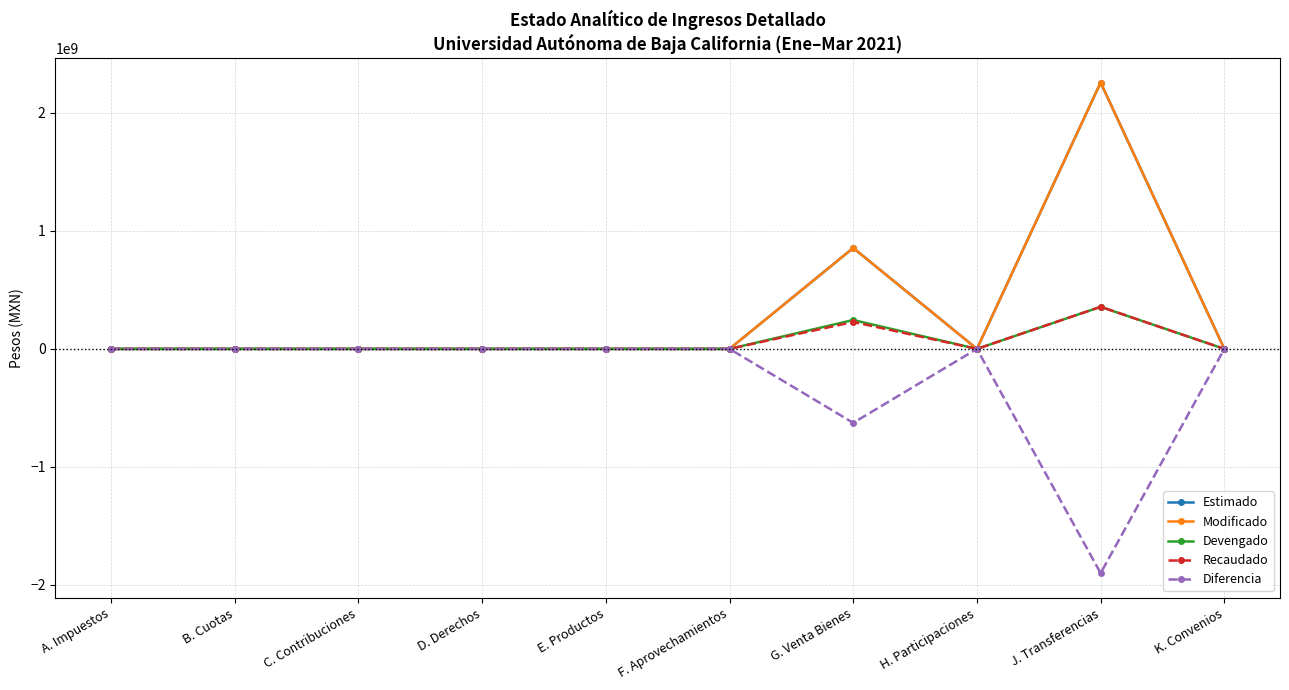

Reading right to left, what are all the values shown in this chart?

Estimado: K. Convenios=0	J. Transferencias=2257873000	H. Participaciones=0	G. Venta Bienes=855490000	F. Aprovechamientos=0	E. Productos=0	D. Derechos=0	C. Contribuciones=0	B. Cuotas=0	A. Impuestos=0
Modificado: K. Convenios=0	J. Transferencias=2257873000	H. Participaciones=0	G. Venta Bienes=855490000	F. Aprovechamientos=0	E. Productos=0	D. Derechos=0	C. Contribuciones=0	B. Cuotas=0	A. Impuestos=0
Devengado: K. Convenios=0	J. Transferencias=356501684	H. Participaciones=0	G. Venta Bienes=244743721	F. Aprovechamientos=0	E. Productos=0	D. Derechos=0	C. Contribuciones=0	B. Cuotas=0	A. Impuestos=0
Recaudado: K. Convenios=0	J. Transferencias=356501684	H. Participaciones=0	G. Venta Bienes=228517534	F. Aprovechamientos=0	E. Productos=0	D. Derechos=0	C. Contribuciones=0	B. Cuotas=0	A. Impuestos=0
Diferencia: K. Convenios=0	J. Transferencias=-1901371316	H. Participaciones=0	G. Venta Bienes=-626972466	F. Aprovechamientos=0	E. Productos=0	D. Derechos=0	C. Contribuciones=0	B. Cuotas=0	A. Impuestos=0